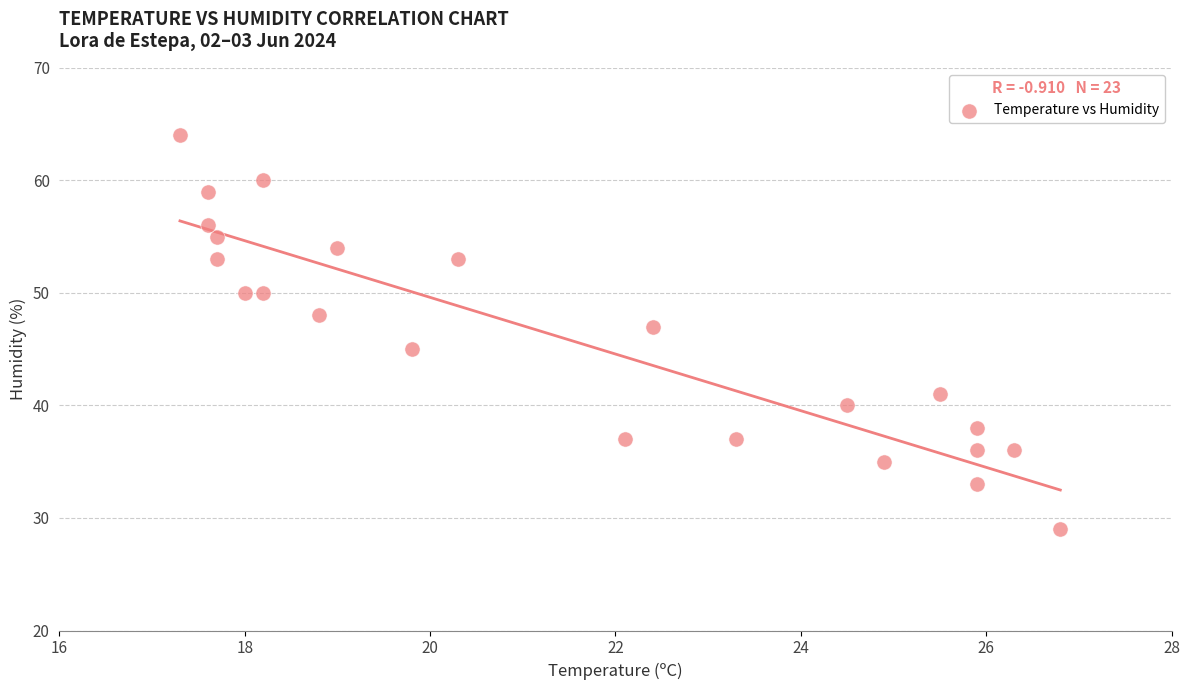

What is the range of Y values (max minus min)?

35